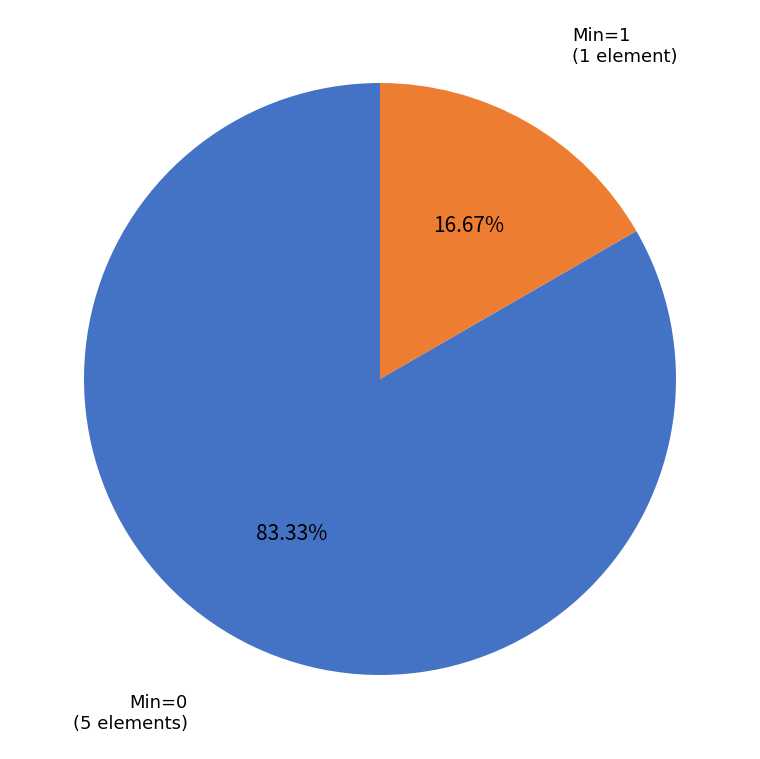

Is there a majority slice in this chart?

Yes